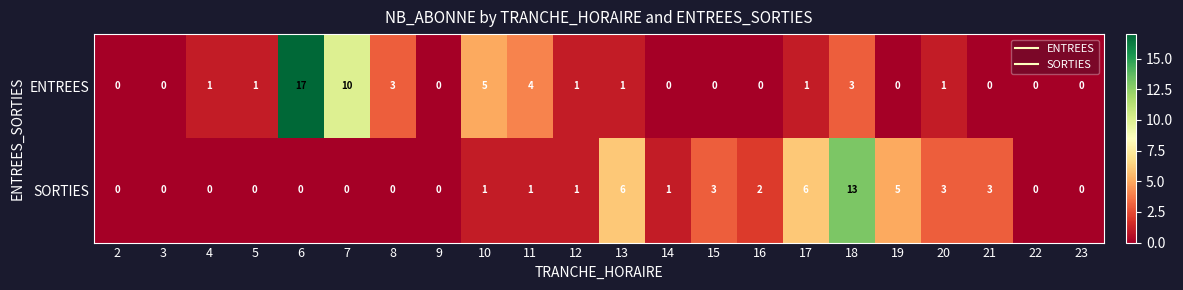

Rank the series by their average value, from lowest to highest.

SORTIES, ENTREES